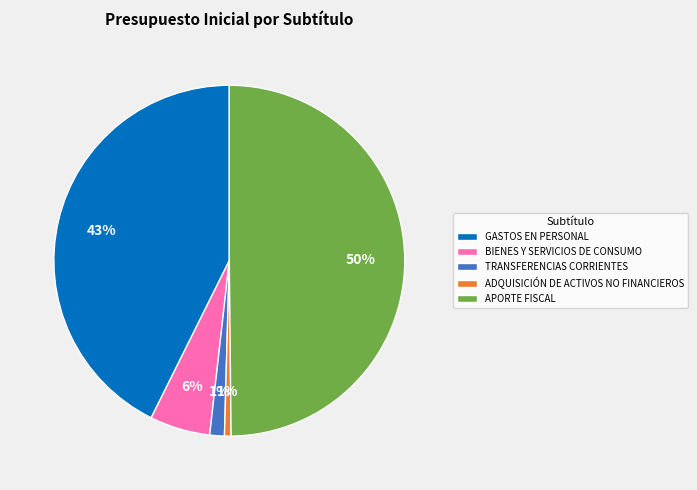

Does ADQUISICIÓN DE ACTIVOS NO FINANCIEROS account for over 50% of the chart?

No